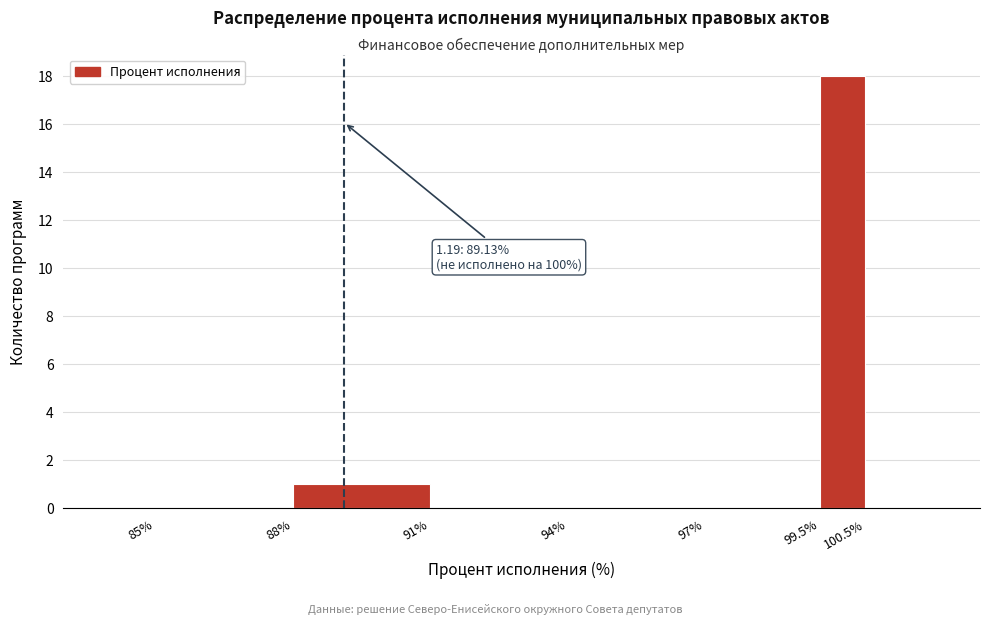

Which range on the x-axis has the tallest bar?

99.5% to 100.5%